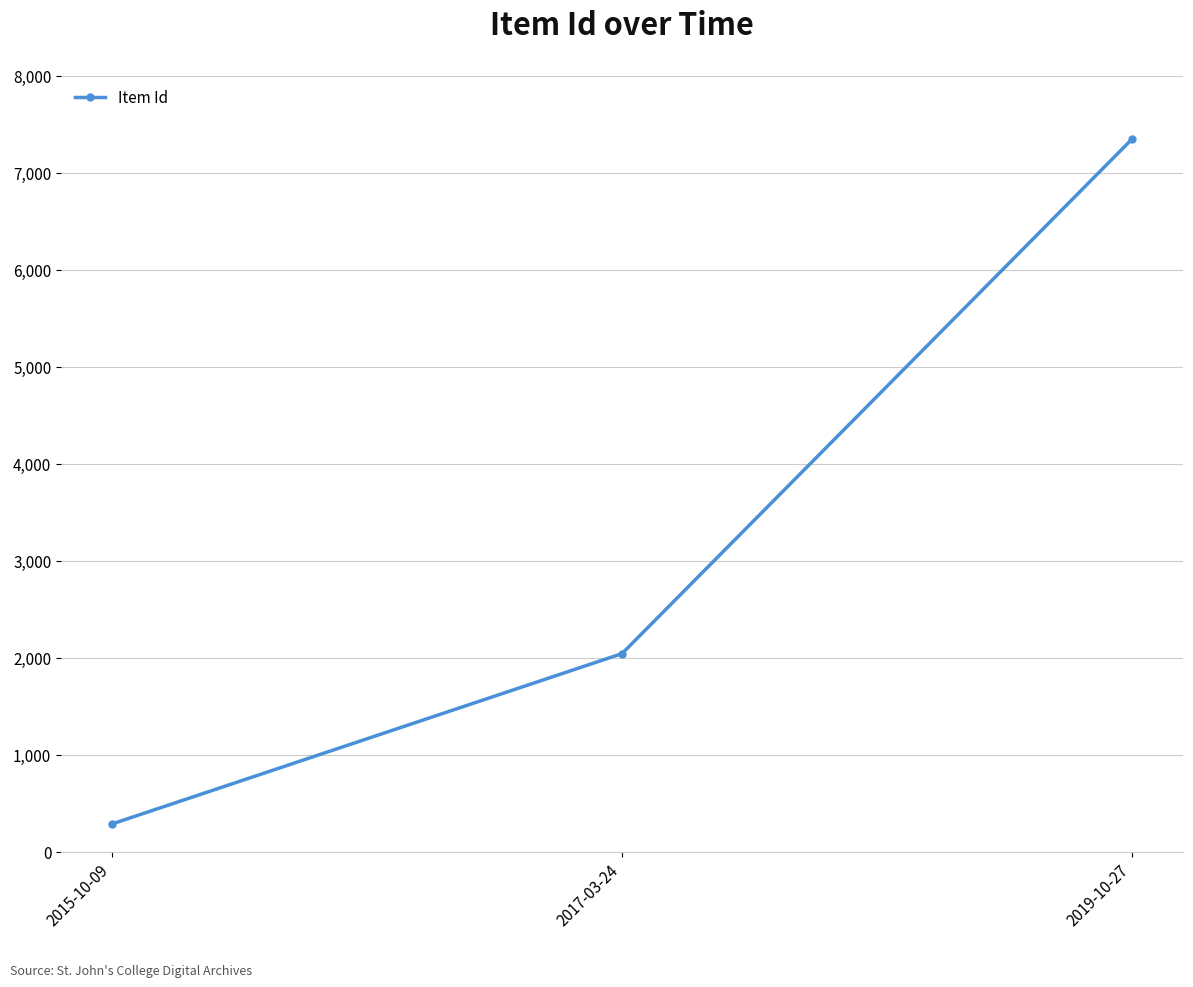

Count the number of data series in this chart.

1